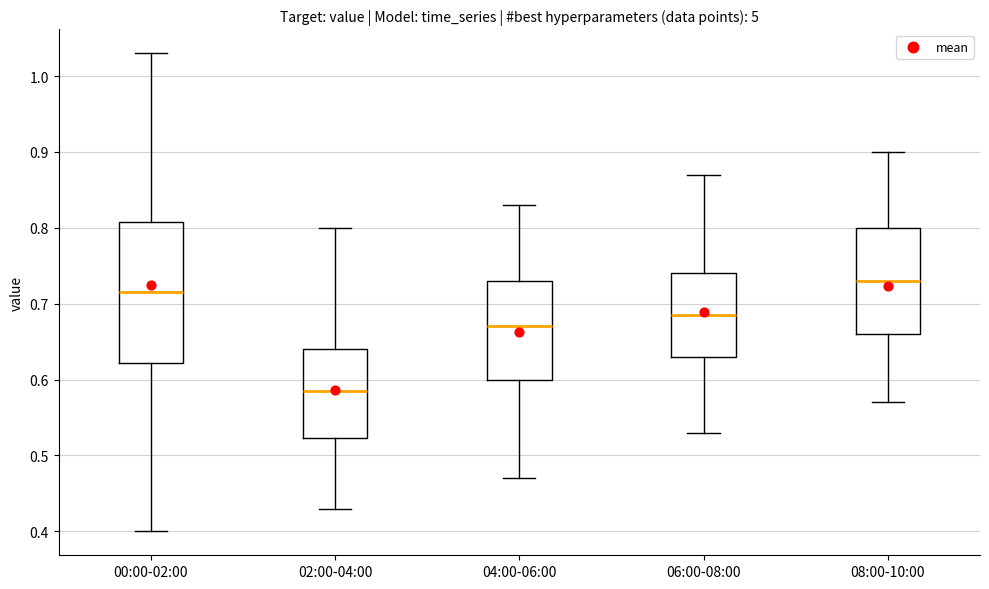

Reading left to right, read every box against the y-axis: the position of its median line, the range the box covers, and the ends of its whiskers. The values are not printed on the chart, so give them approximately, as read against the axis.

00:00-02:00: median 0.72, box 0.62 to 0.81, whiskers 0.40 to 1.03
02:00-04:00: median 0.59, box 0.52 to 0.64, whiskers 0.43 to 0.80
04:00-06:00: median 0.67, box 0.60 to 0.73, whiskers 0.47 to 0.83
06:00-08:00: median 0.69, box 0.63 to 0.74, whiskers 0.53 to 0.87
08:00-10:00: median 0.73, box 0.66 to 0.80, whiskers 0.57 to 0.90